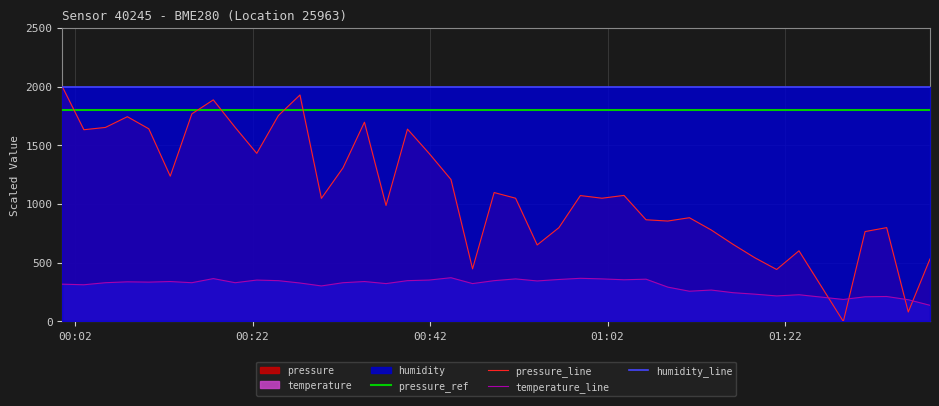

True or false: temperature_line and humidity_line cross at least once.

False